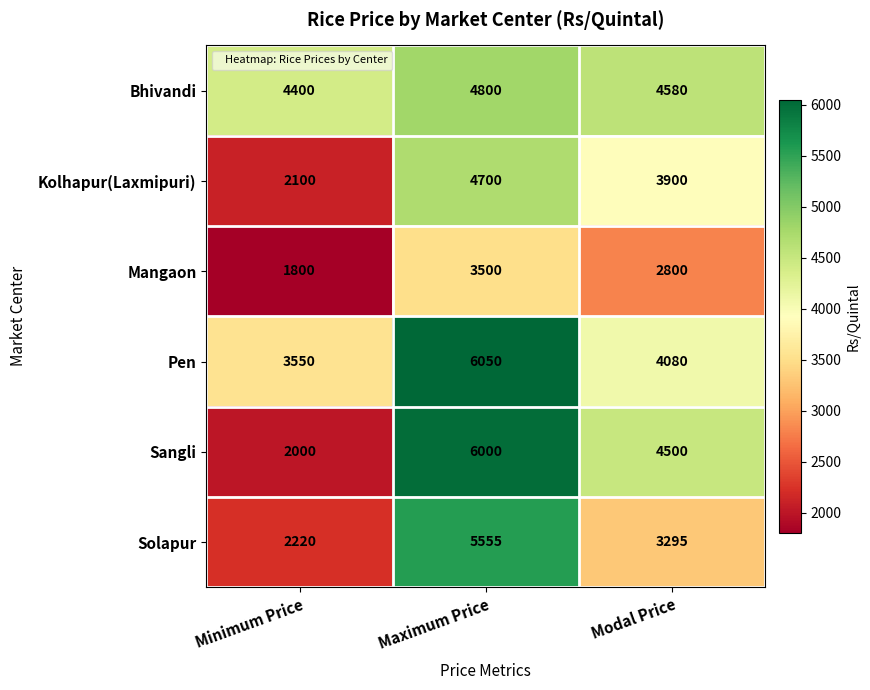

The value of Bhivandi at Maximum Price is 4800. True or false?

True